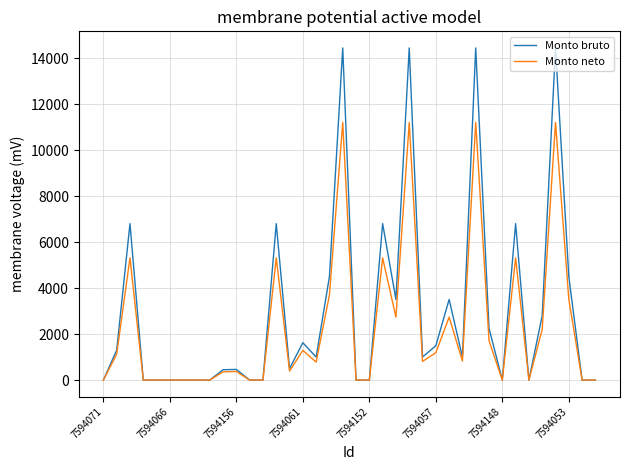

What is the maximum value for Monto neto?

11200.4